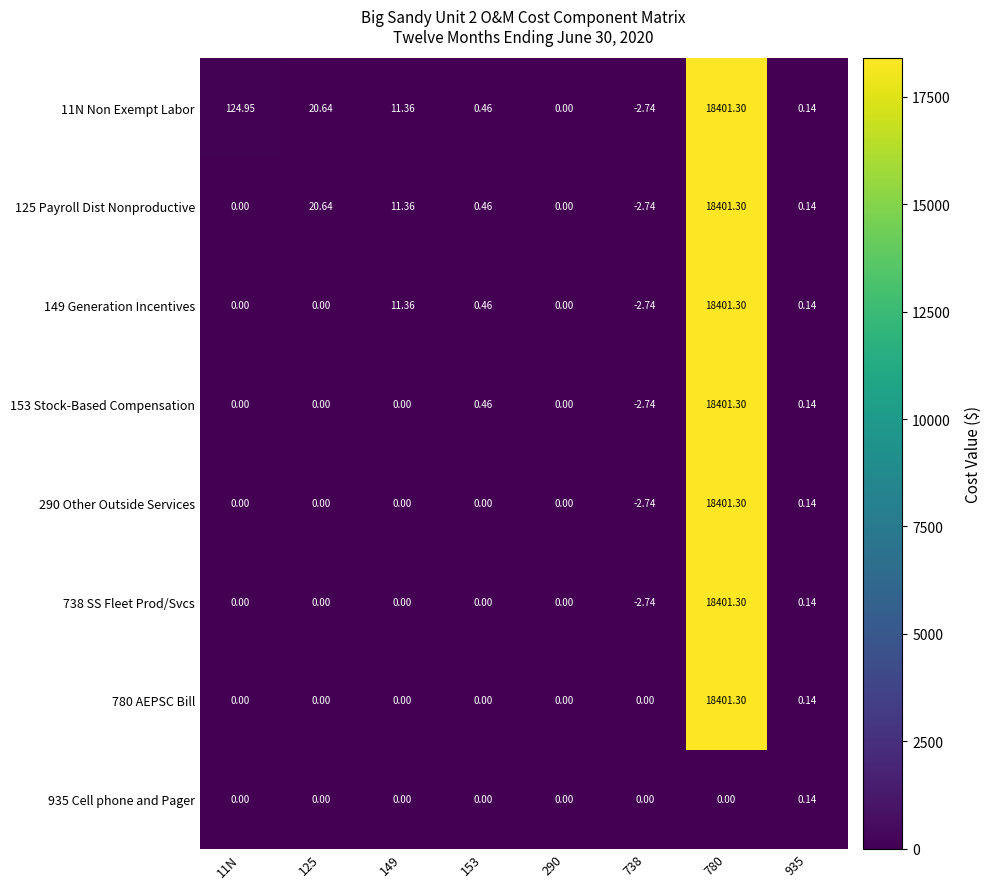

At which category is the sum across all series the highest?

780